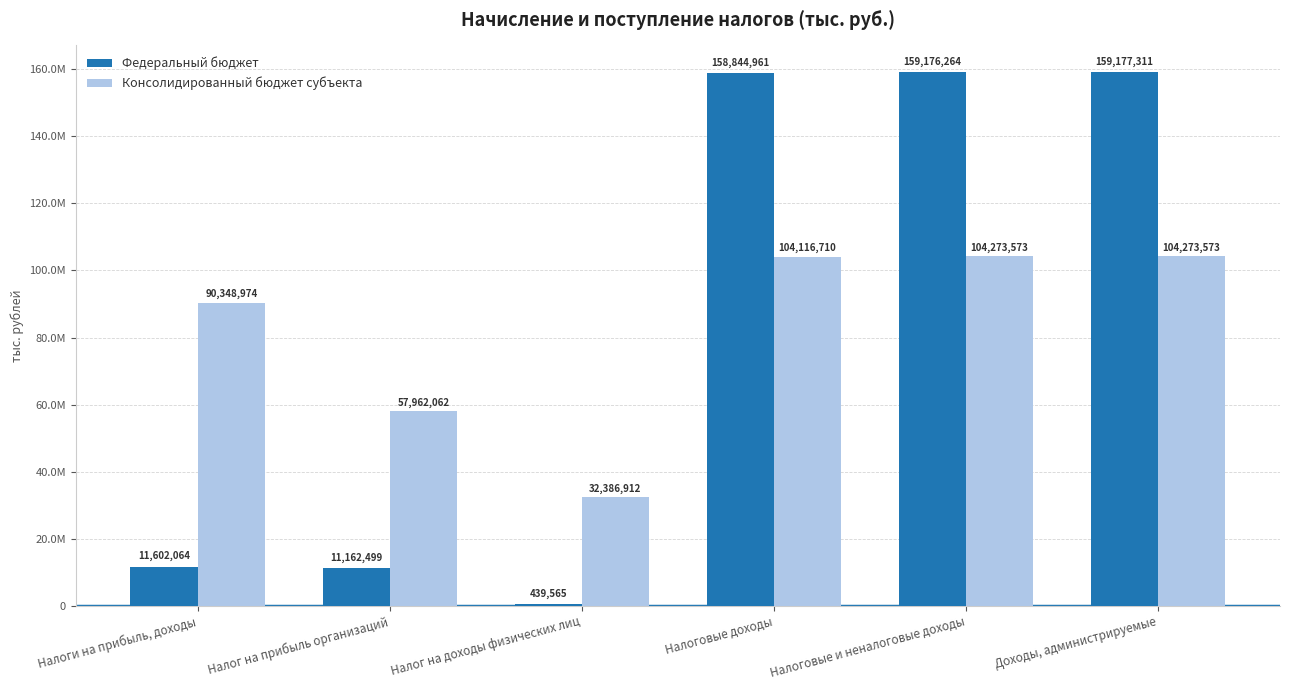

At which label is Консолидированный бюджет субъекта closest to 68330242?

Налог на прибыль организаций